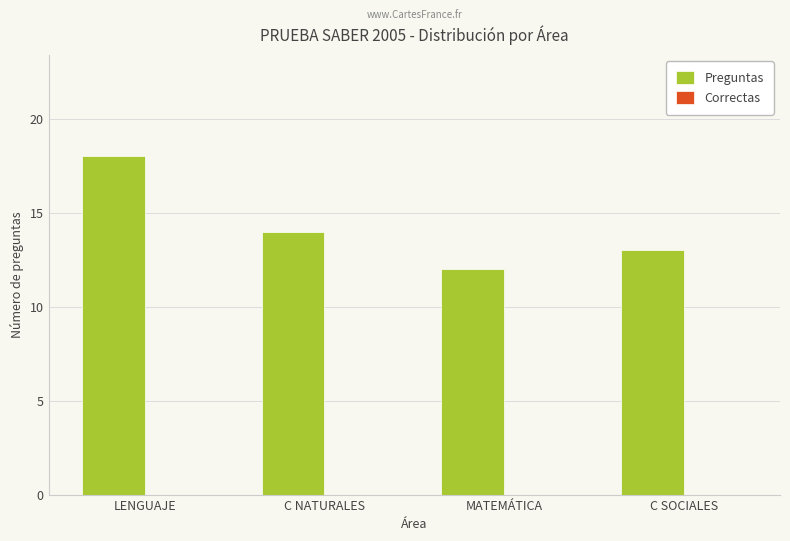

What position from the right is C SOCIALES?

1